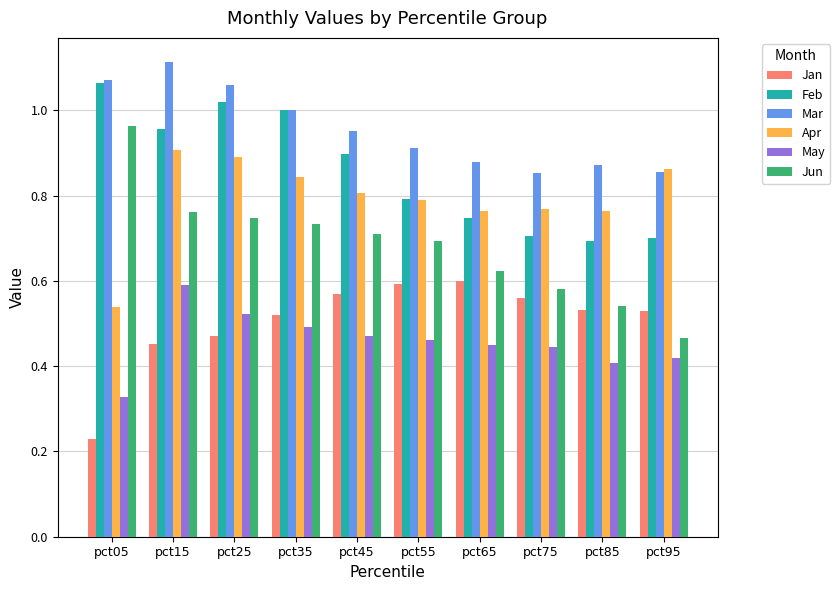

Which label corresponds to the largest value in the chart?

pct15